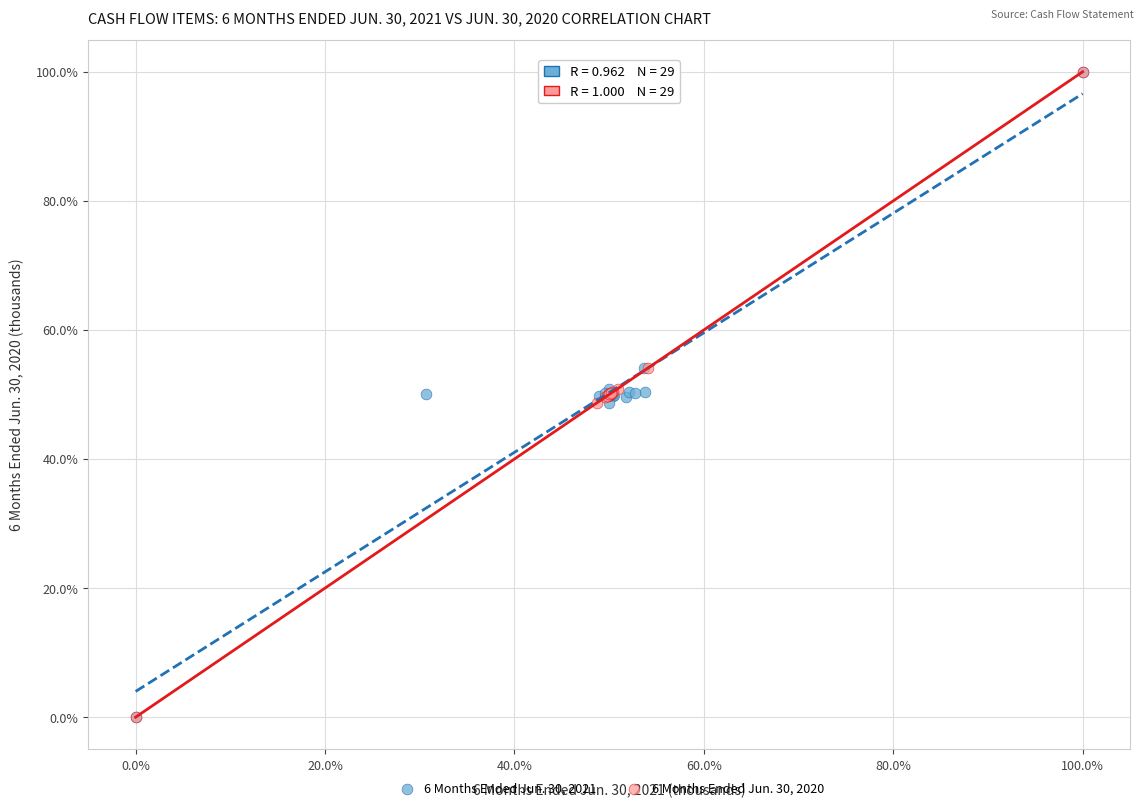

What are all the series names shown in the legend?

6 Months Ended Jun. 30, 2021, 6 Months Ended Jun. 30, 2020